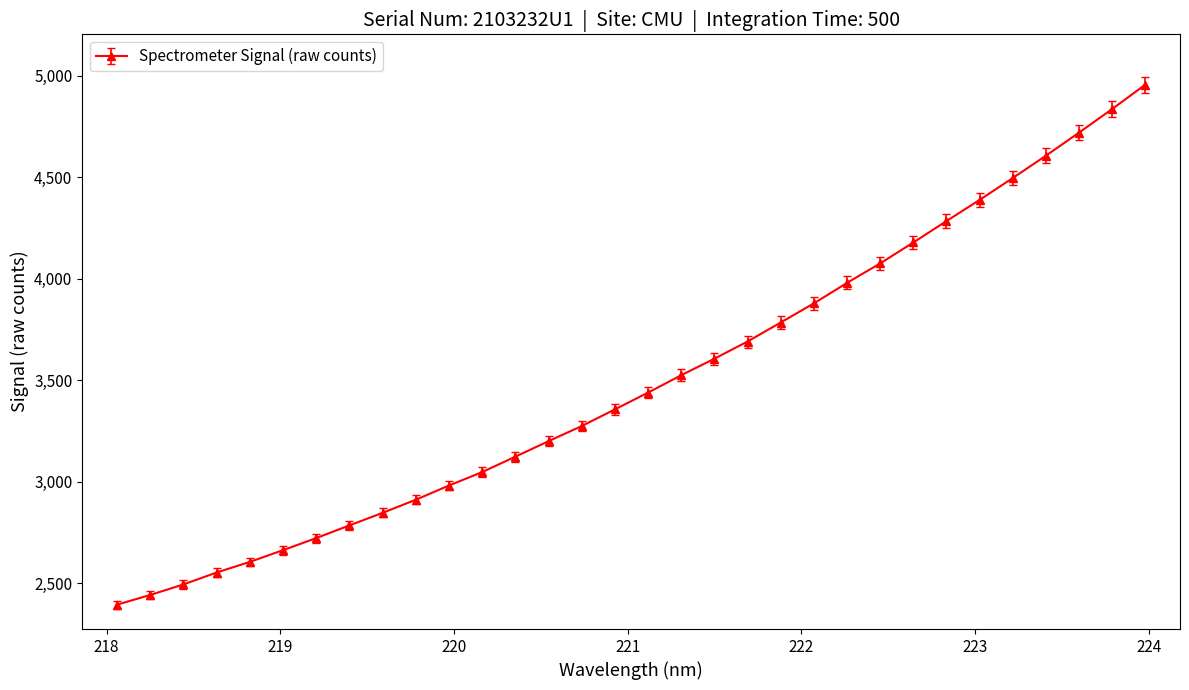

What is the average value?

3495.4